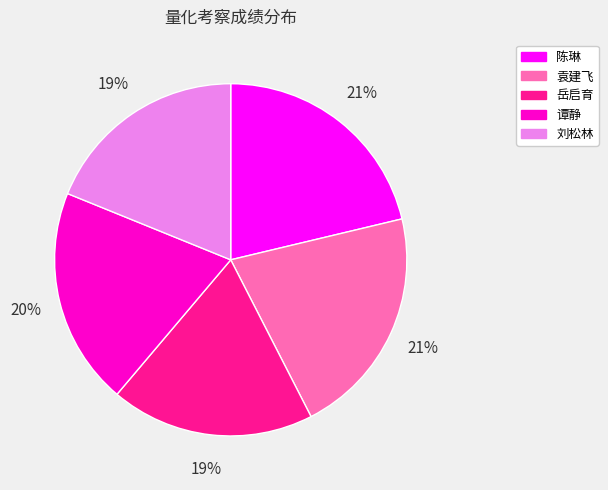

Is there any slice that represents more than half of the pie?

No